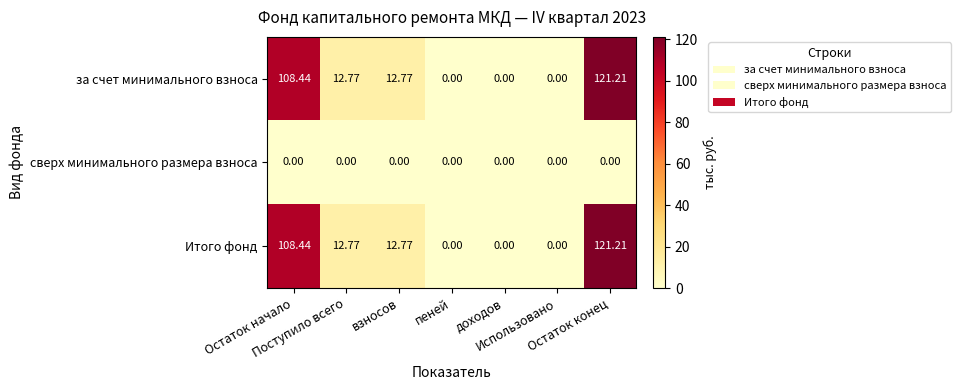

Which series has the largest range (max minus min)?

за счет минимального взноса